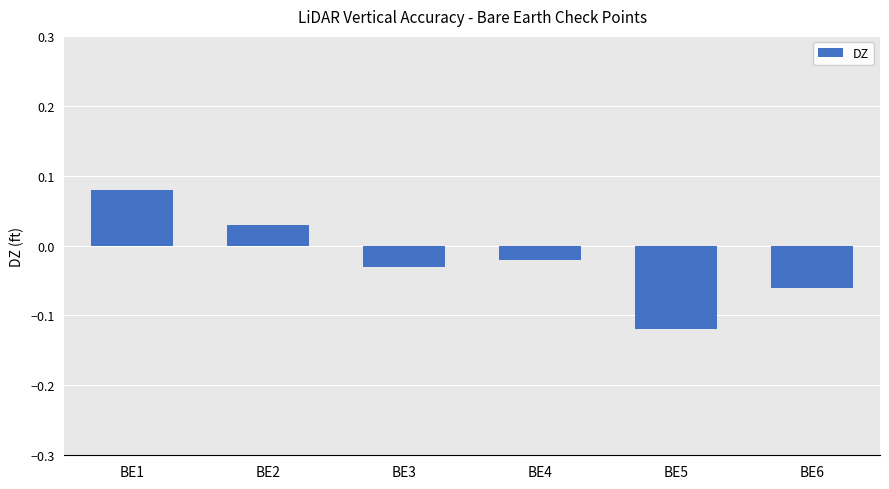

Does the chart contain any negative values?

Yes